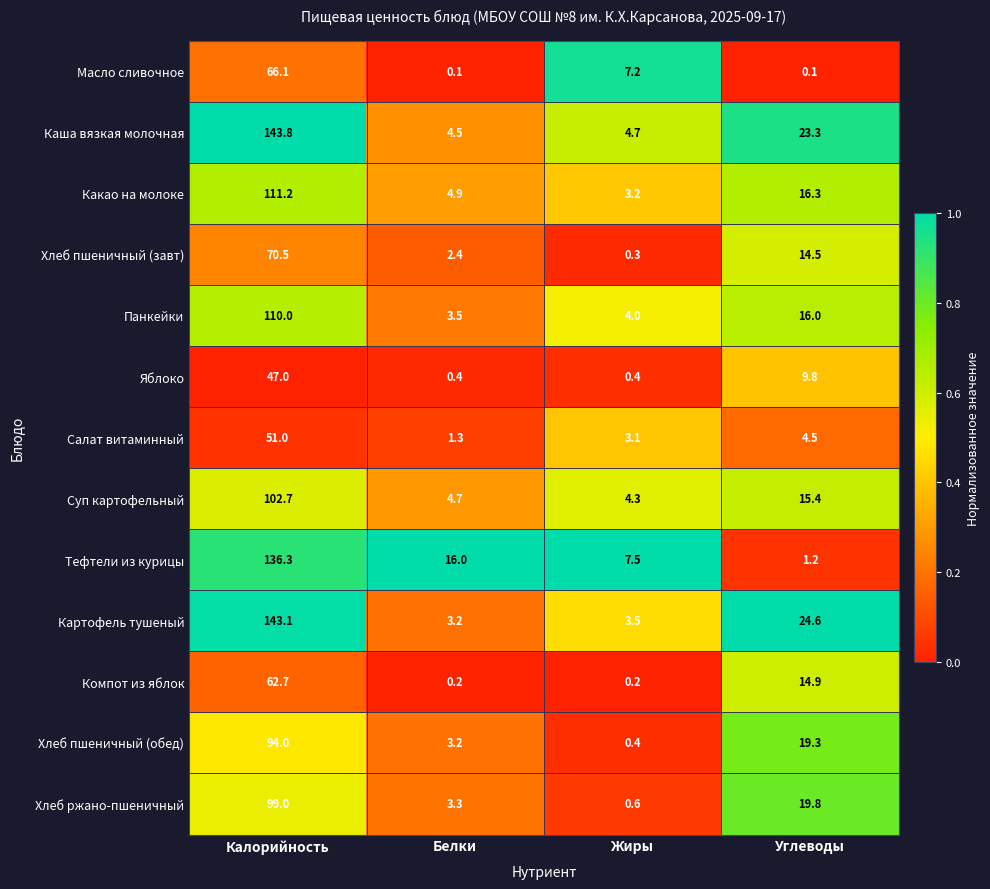

What is the sum of all Панкейки values?

133.5